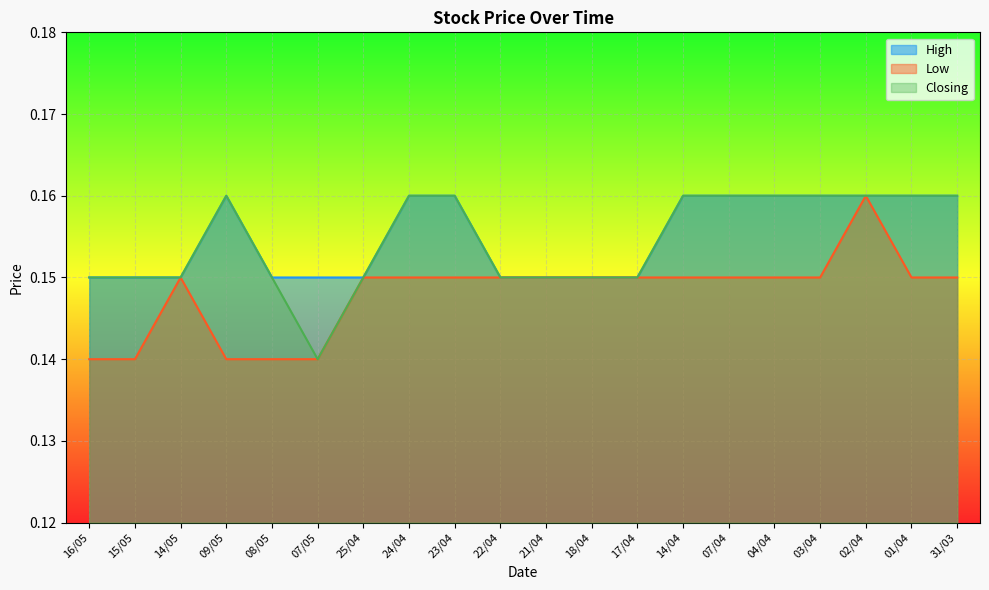

What is the approximate value of High at 16/05?

0.1